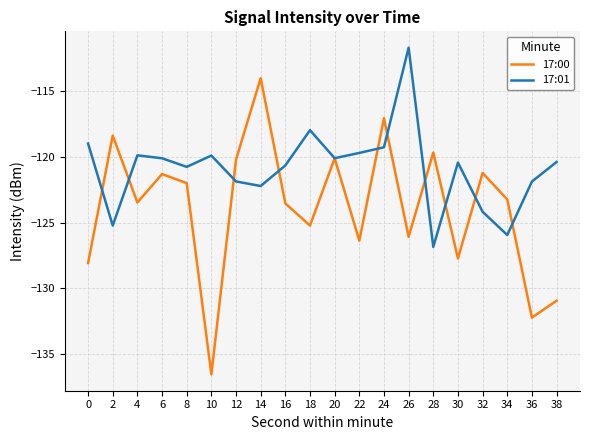

Which series changed the most between 0 and 32?

17:00